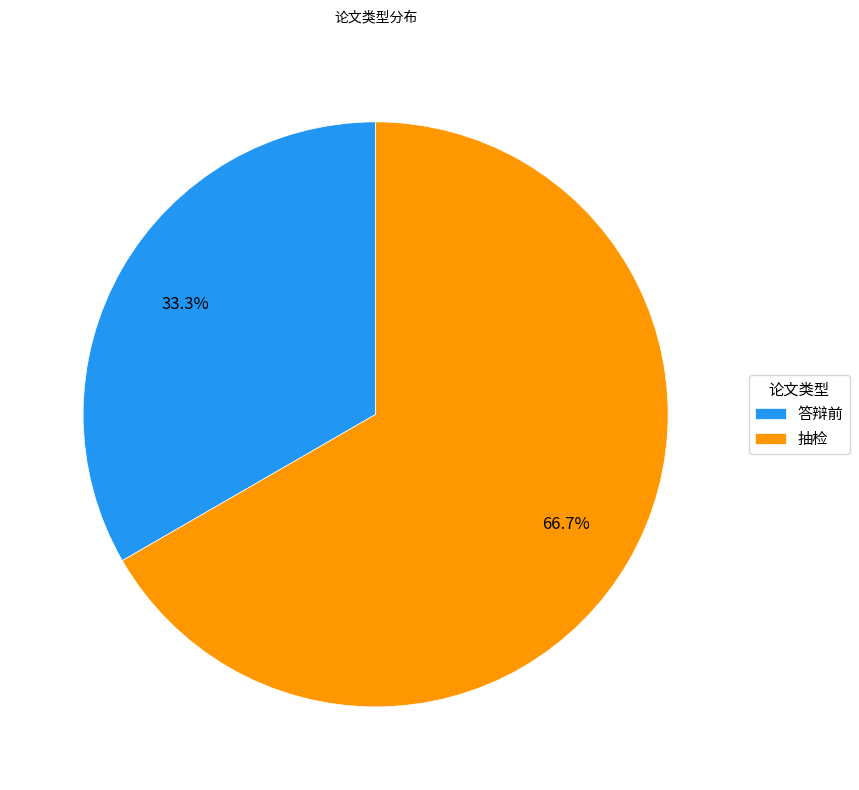

Which slice is the smallest?

答辩前